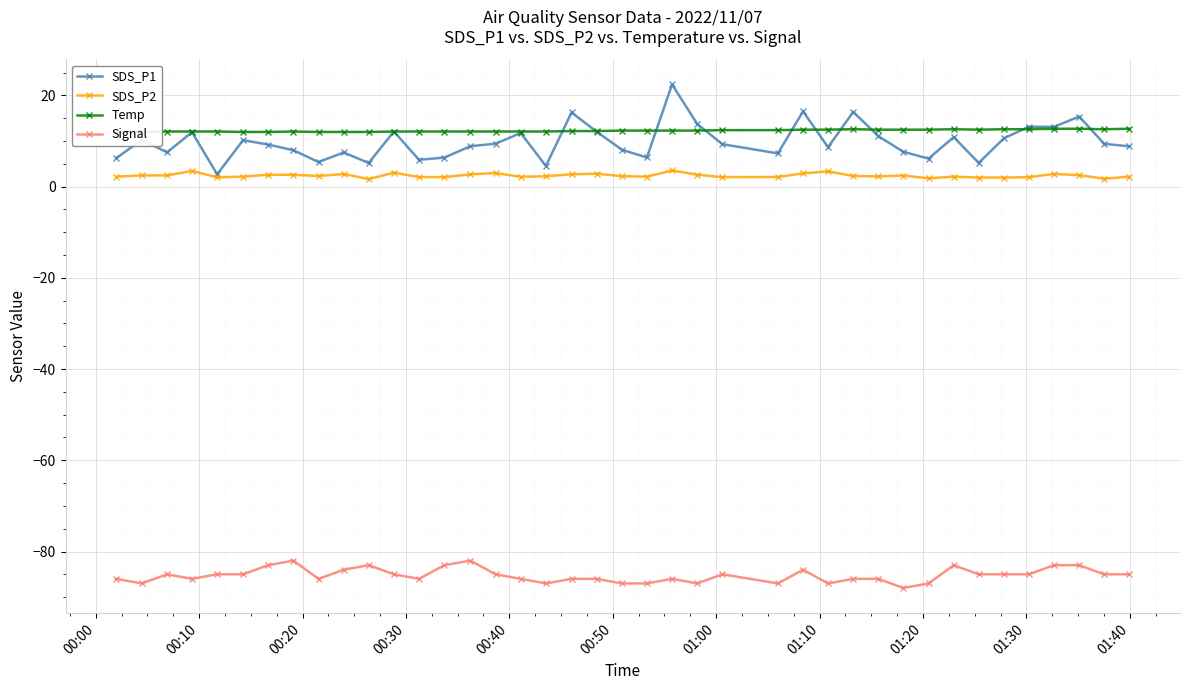

Which series has the largest total across all categories?

Temp